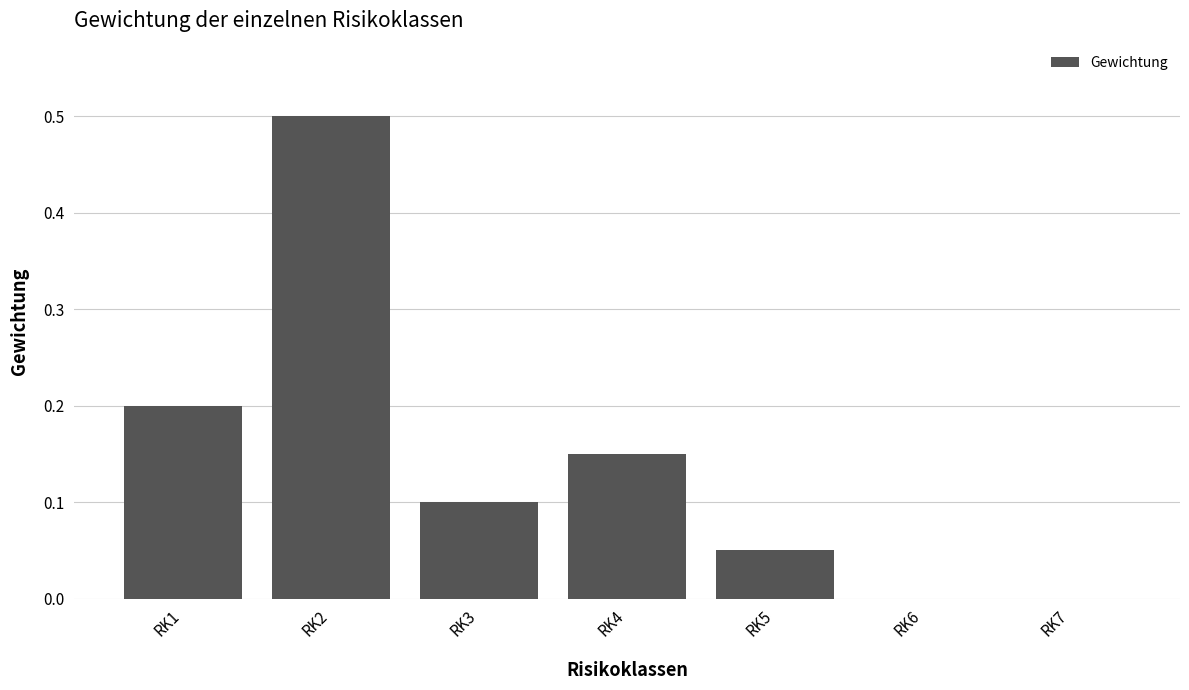

What is the sum of all values?

1.0